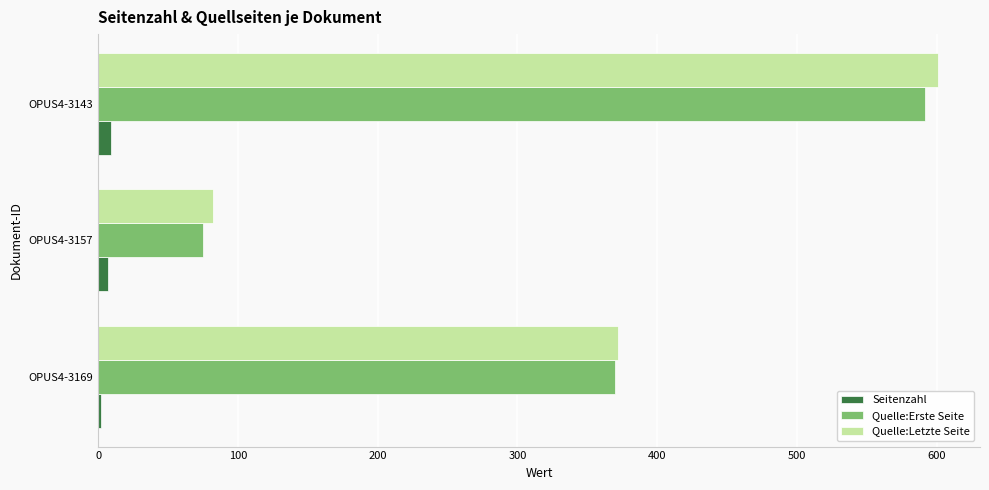

What is the difference between the maximum and second lowest values in the Quelle:Erste Seite series?

222